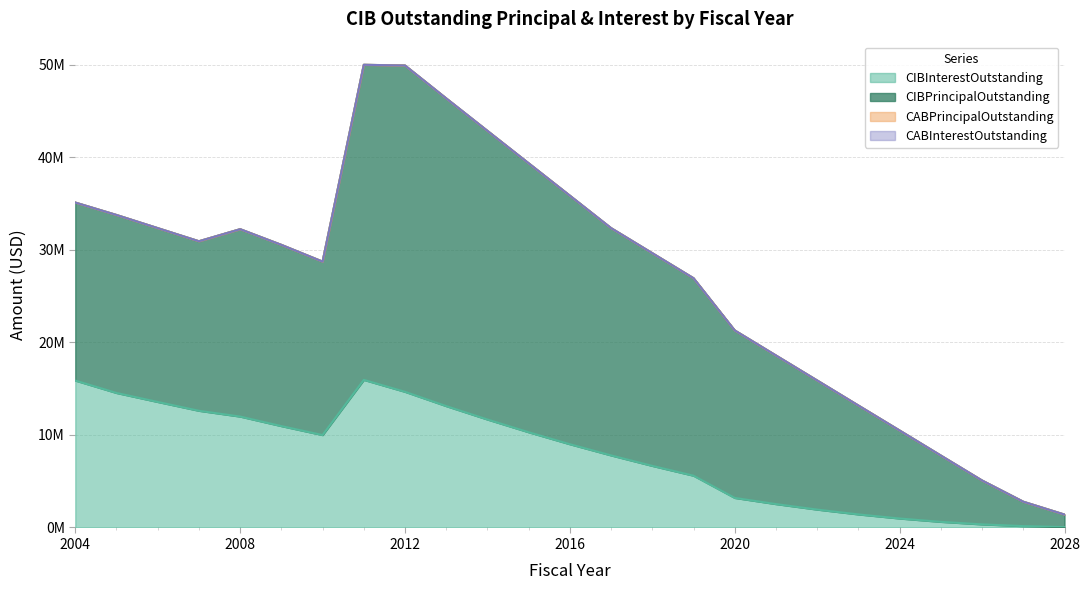

List the series in order of their peak value, lowest first.

CABPrincipalOutstanding, CABInterestOutstanding, CIBInterestOutstanding, CIBPrincipalOutstanding